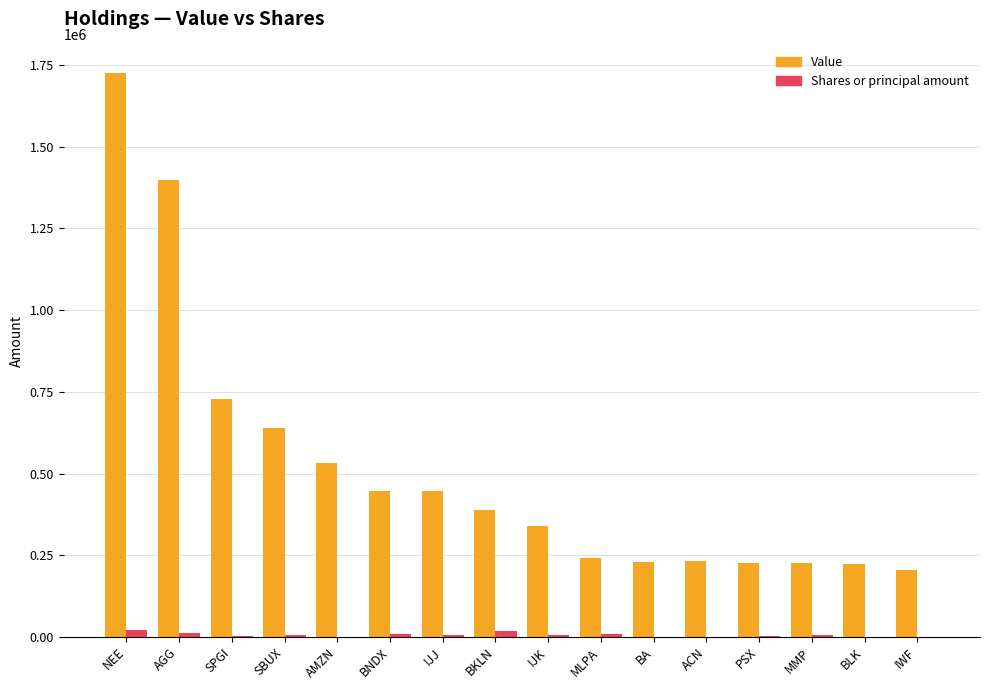

Count the number of data series in this chart.

2